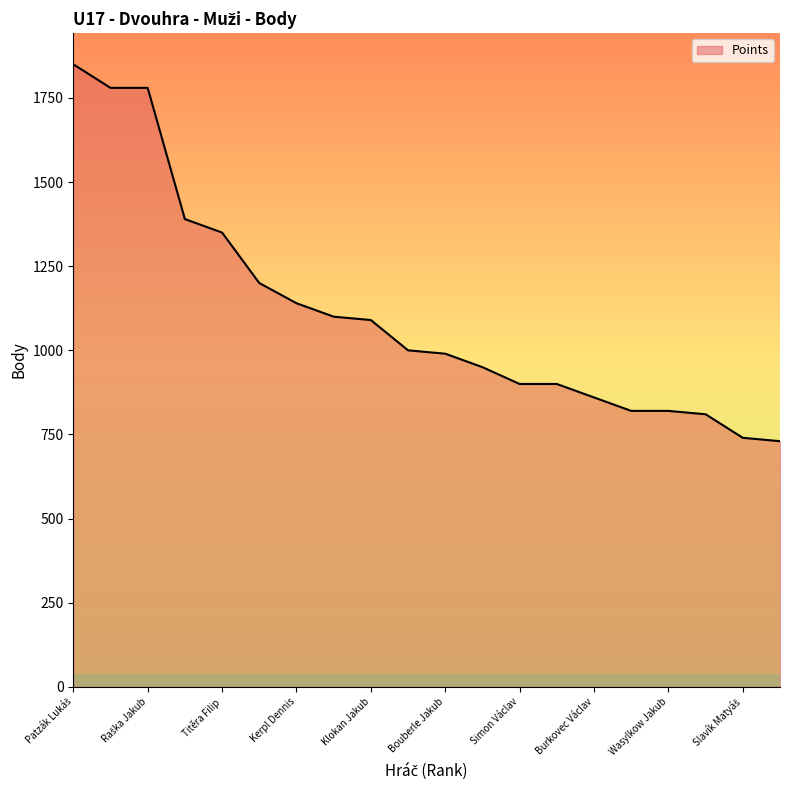

What is the difference between the maximum and minimum values?

1120